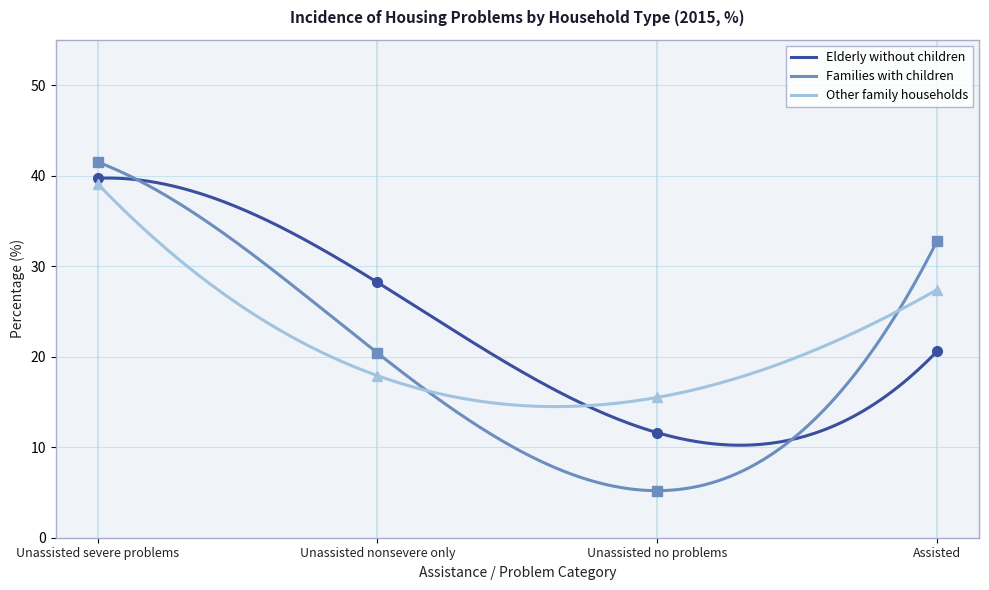

Reading left to right, extract all data points from this chart.

Elderly without children: 39.7	28.2	11.6	20.6
Families with children: 41.5	20.4	5.2	32.8
Other family households: 39.1	17.9	15.5	27.4